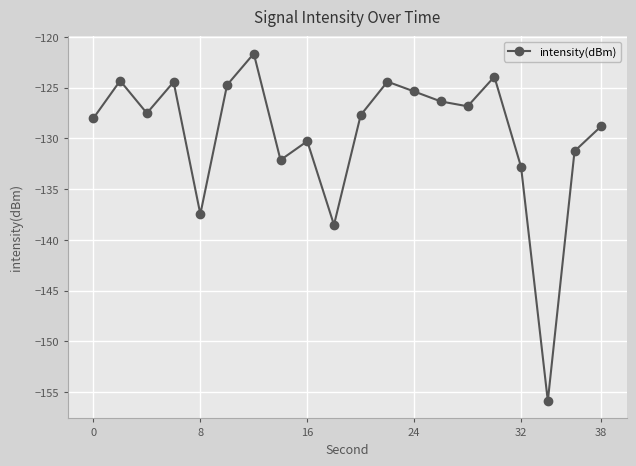

What is the value of the 4th point from the left?

-124.4